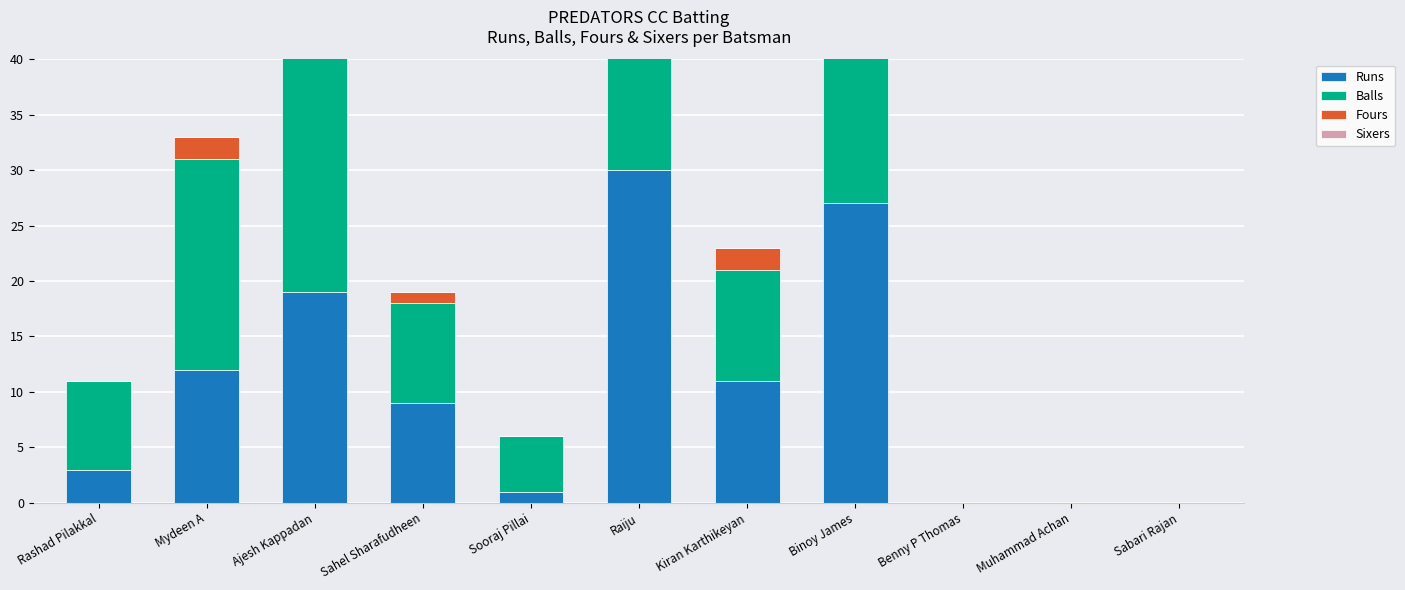

At which label is Runs closest to 15?

Mydeen A